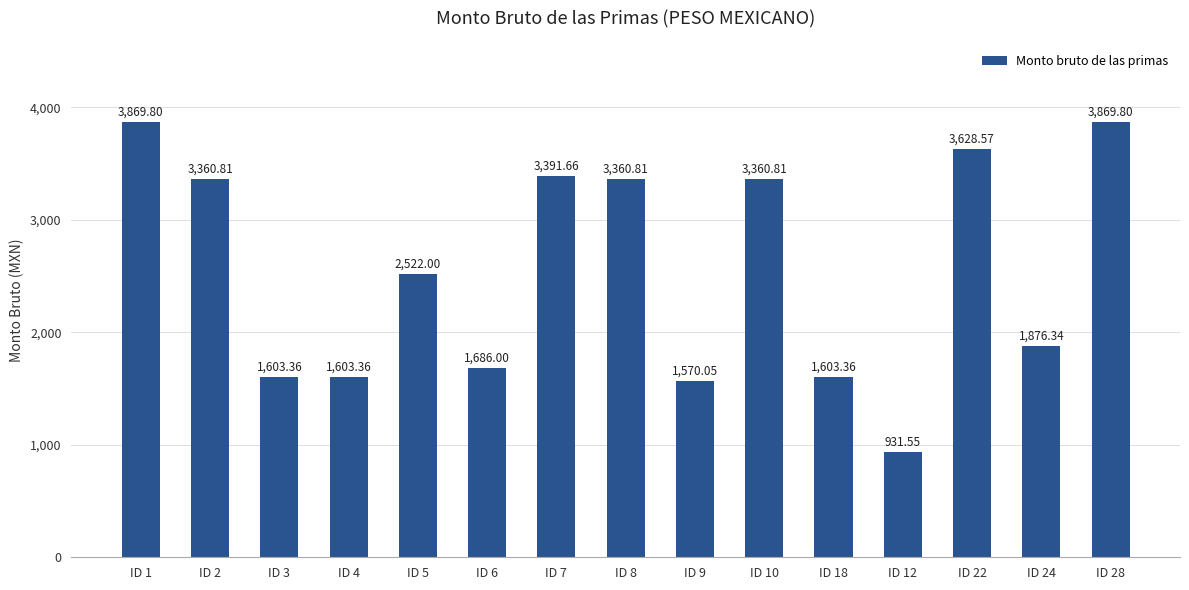

What is the difference between the values at ID 8 and ID 22?

267.8